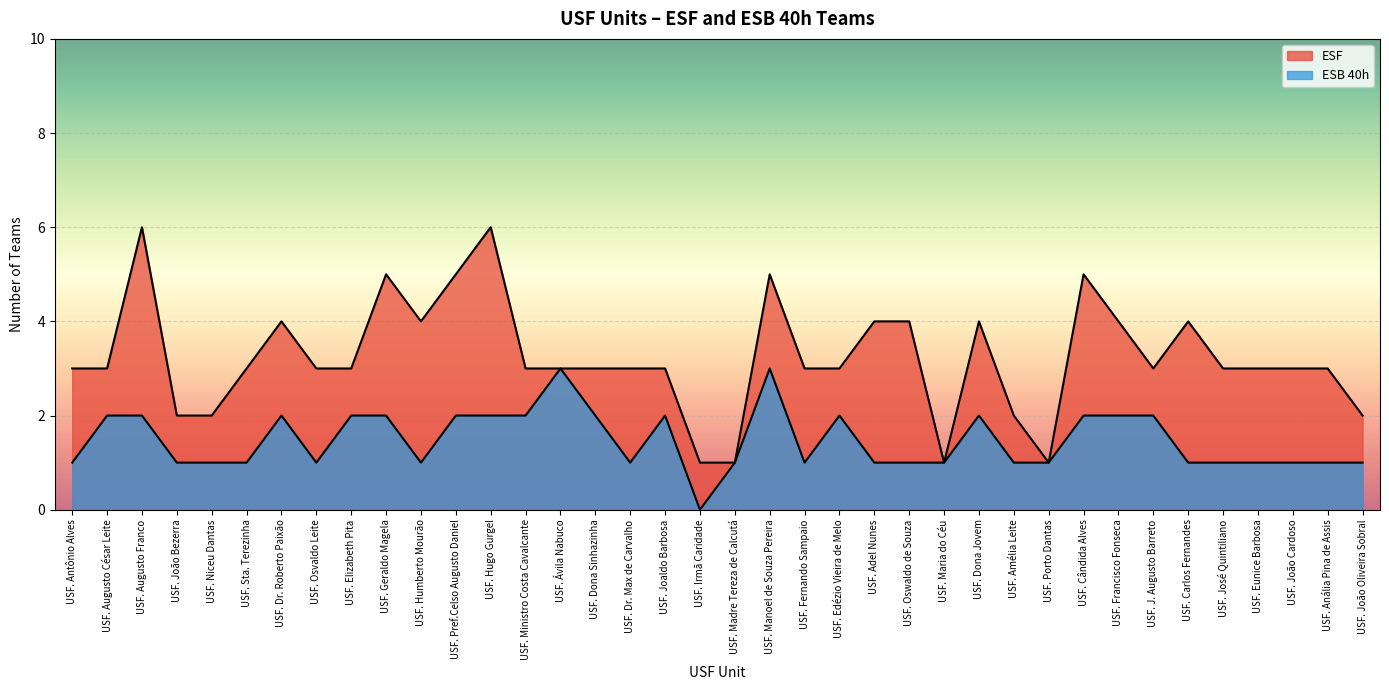

In ESB 40h, how many points are lower than both neighbors (excluding endpoints)?

5